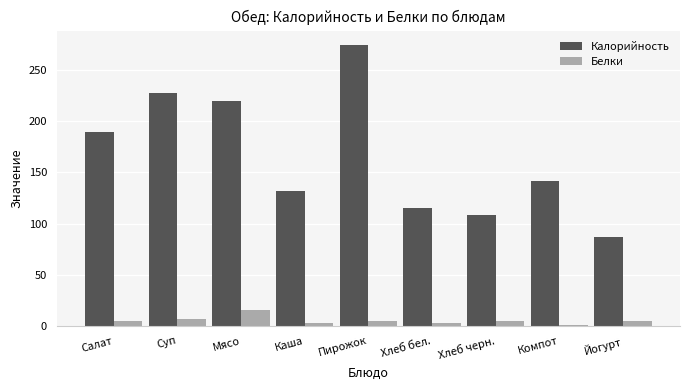

Does the chart contain stacked bars?

No